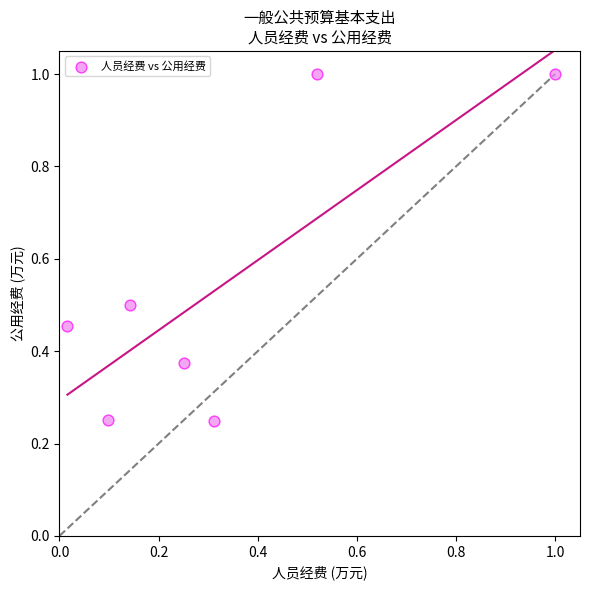

What is the average X value?

0.3